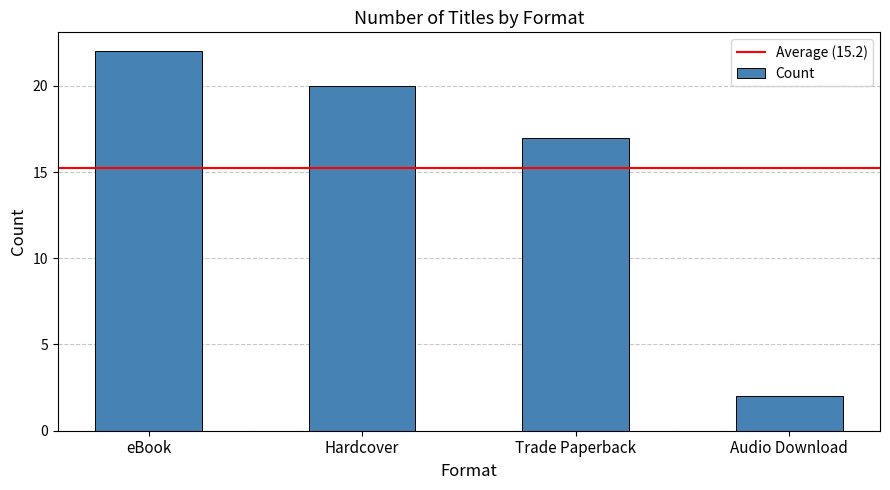

What is the label of the 1st bar from the left?

eBook